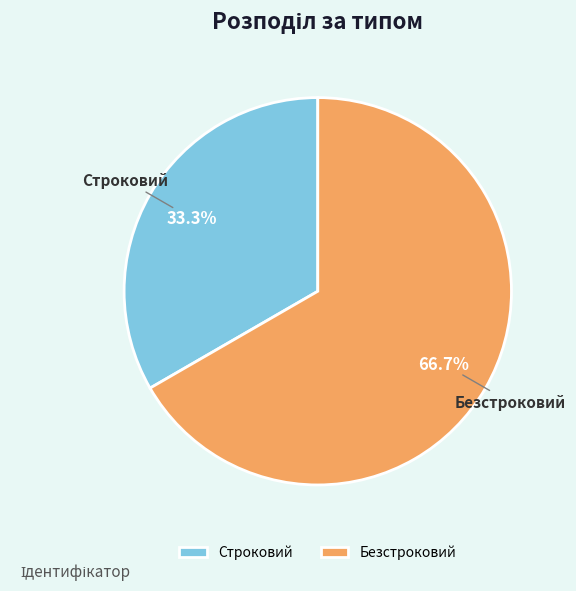

What percentage is the Безстроковий slice, to the nearest percent?

67%